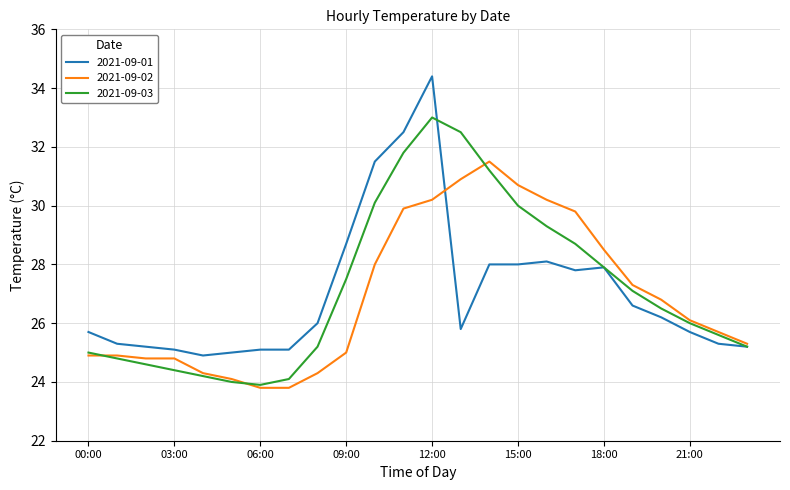

List the series in order of their peak value, highest first.

2021-09-01, 2021-09-03, 2021-09-02